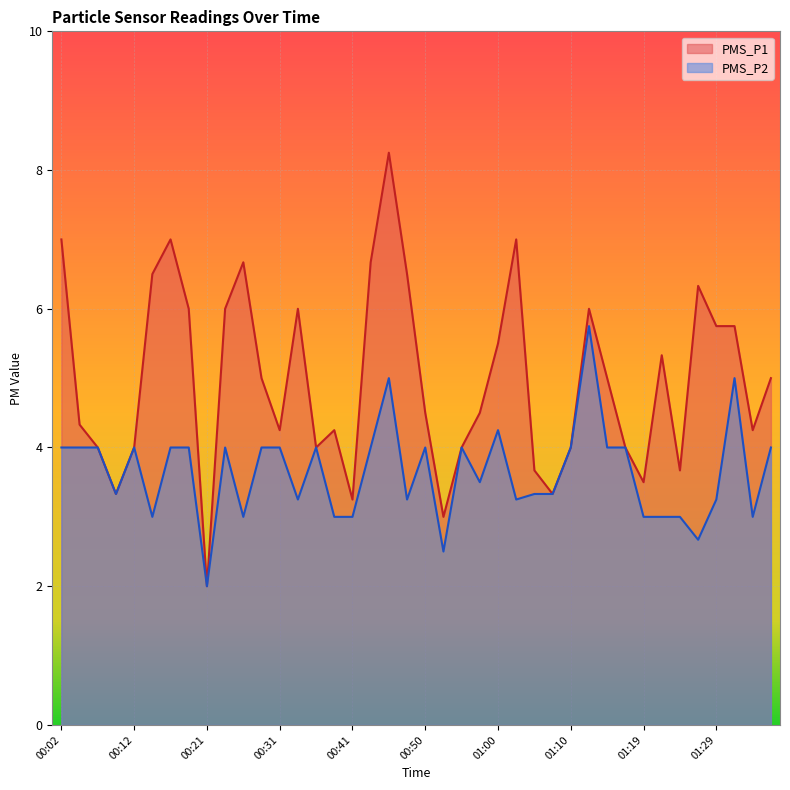

What position from the right is 01:17?

9